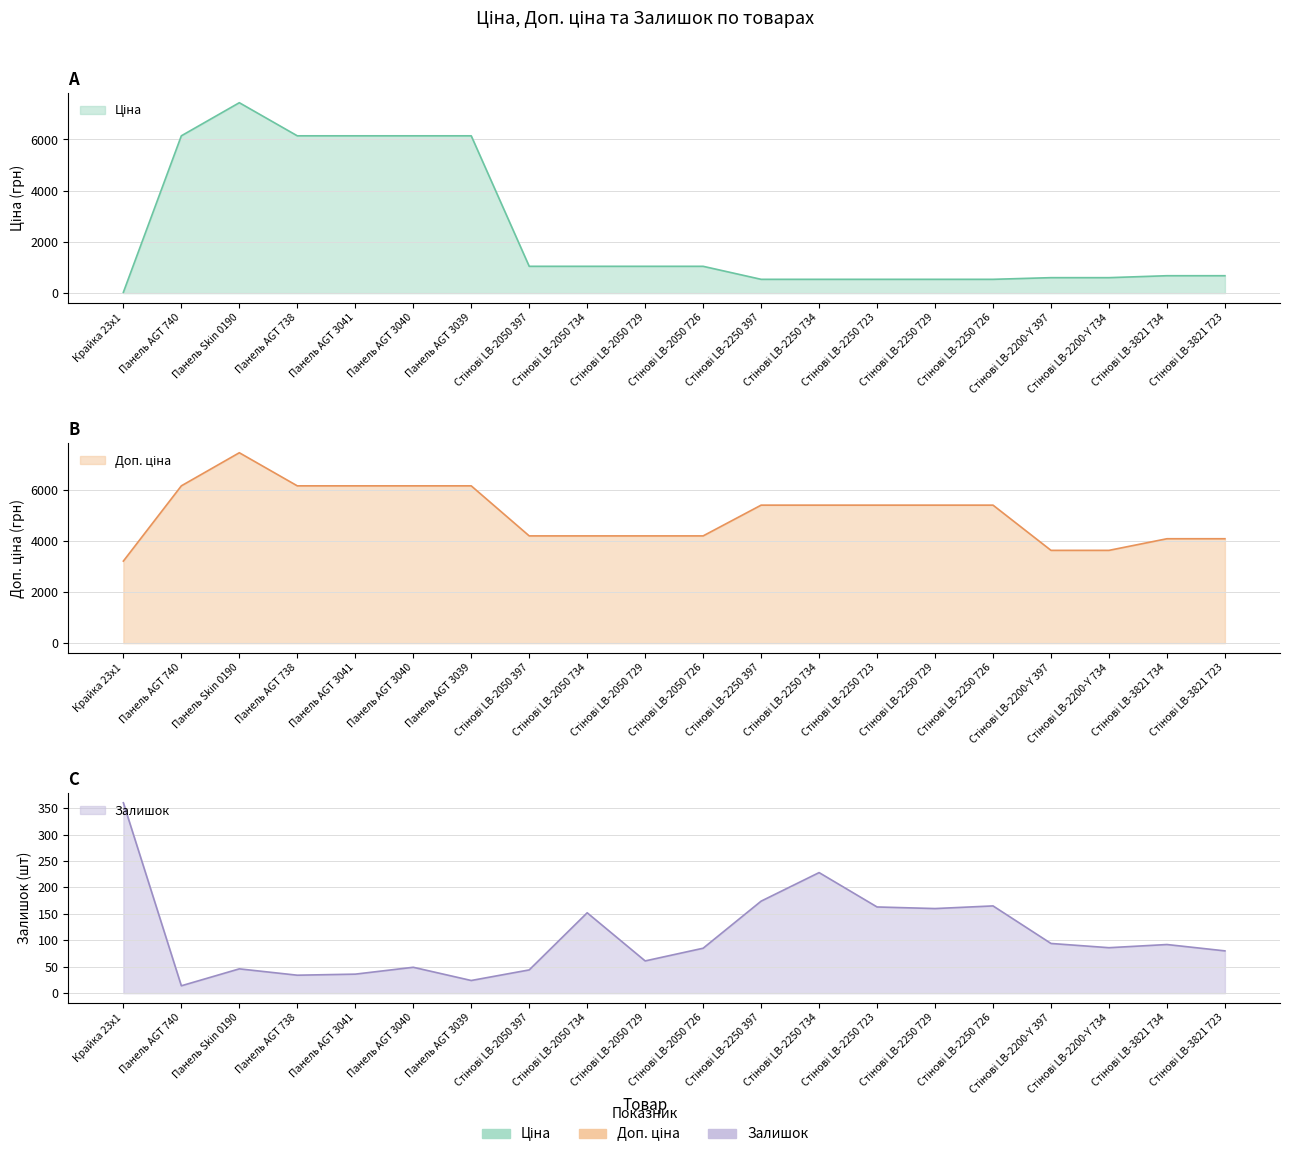

How many data points does each series have?

20